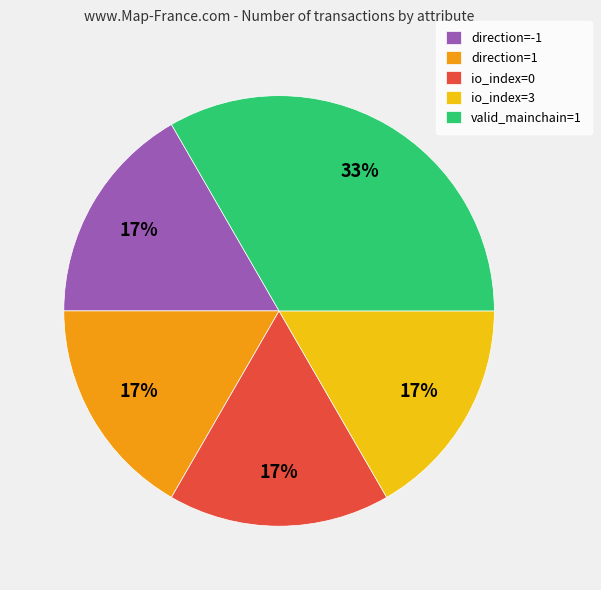

What percentage is the io_index=0 slice, to the nearest percent?

17%